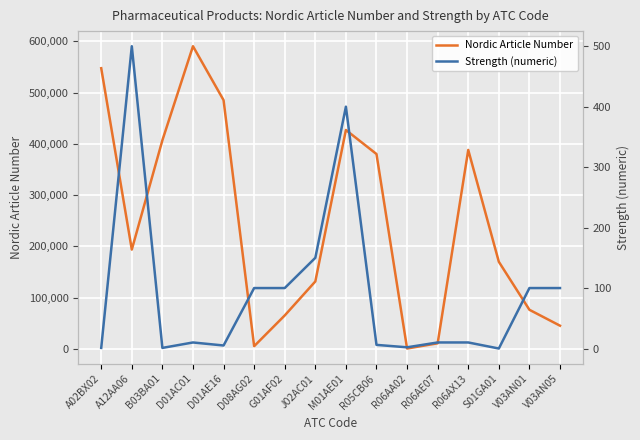

What is the difference between the maximum and minimum values in the Nordic Article Number series?

589697